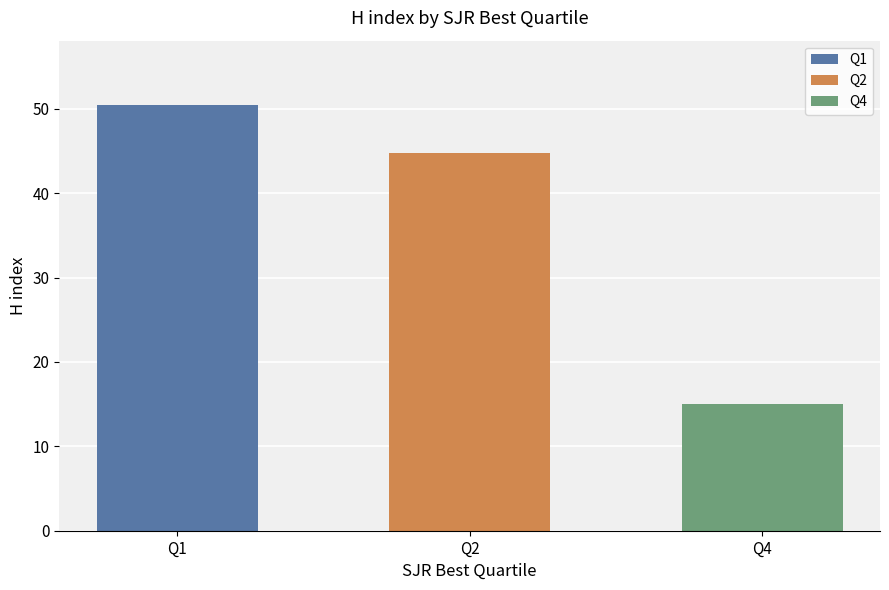

Where does the data first go above 32?

Q1